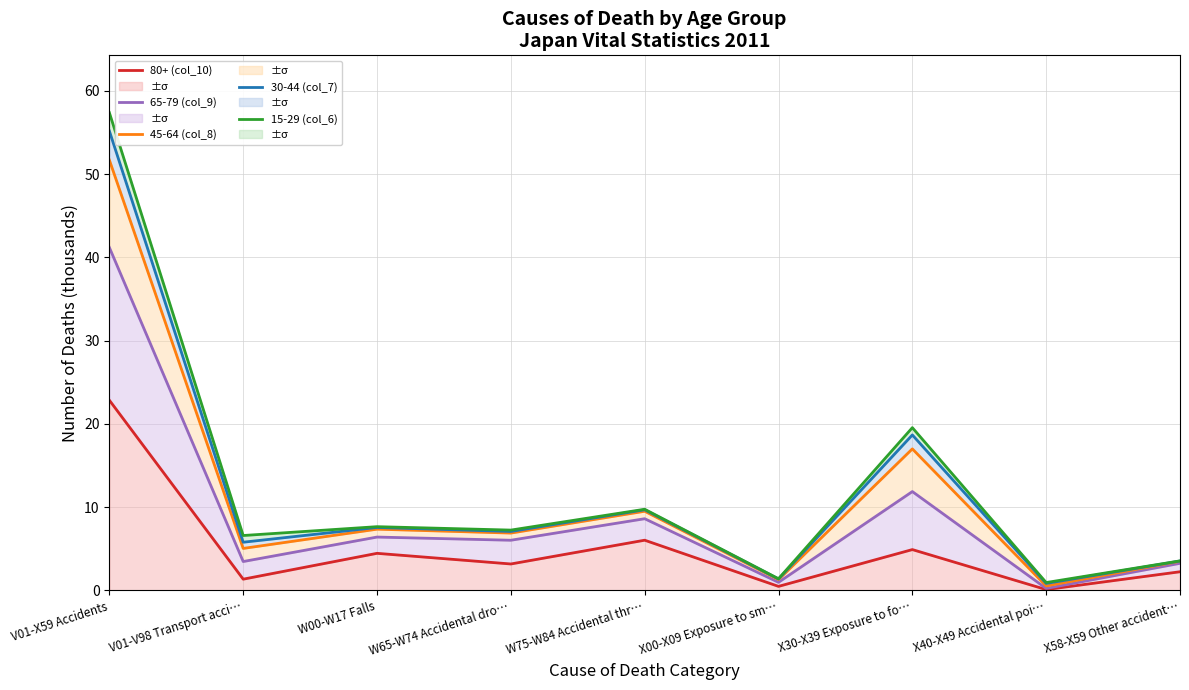

What is the highest value of the 45-64 (col_8) series?

51.7